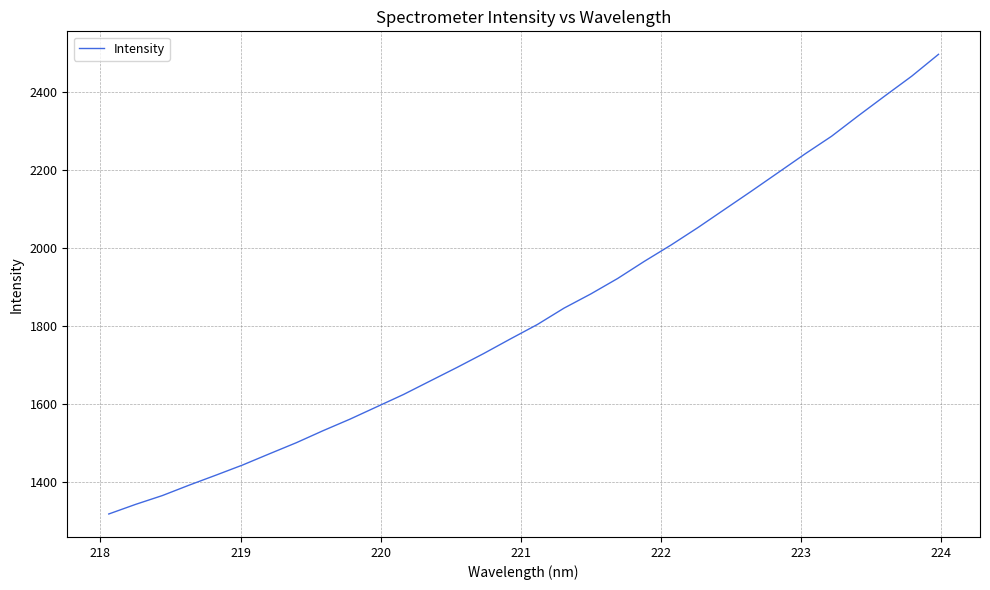

What is the maximum value shown in the chart?

2497.9